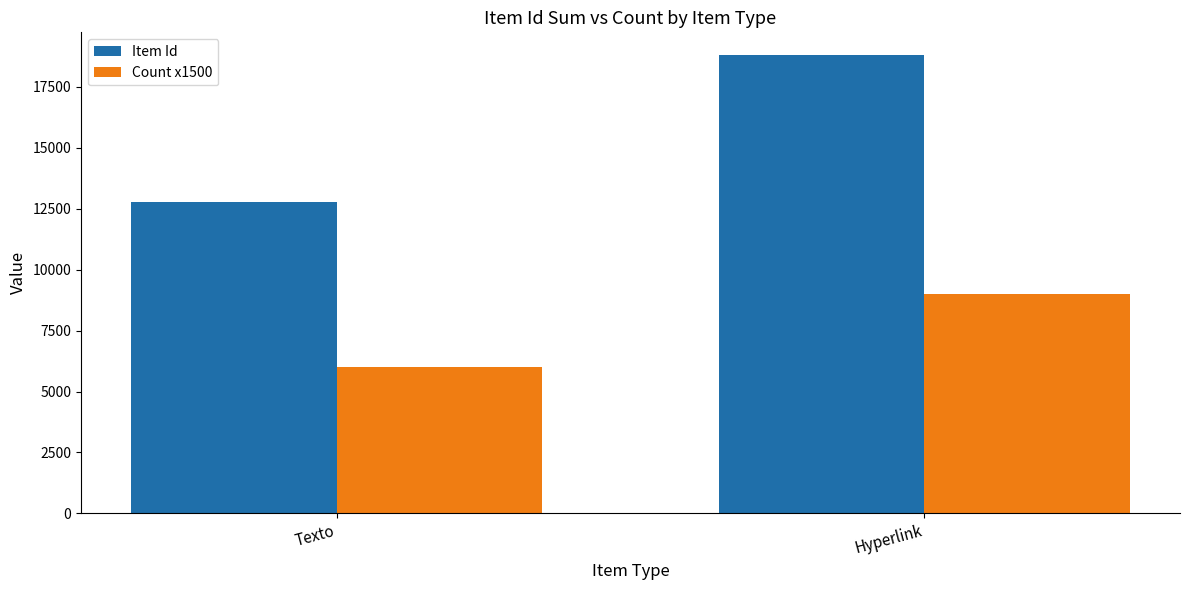

What value does the Item Id series have at Hyperlink, to the nearest 50?

18800